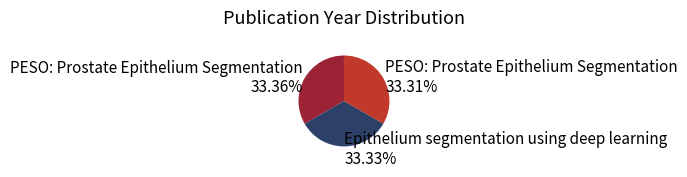

Approximately how many times larger is the value at PESO: Prostate Epithelium Segmentation 33.31% compared to Epithelium segmentation using deep learning 33.33%?

1.0